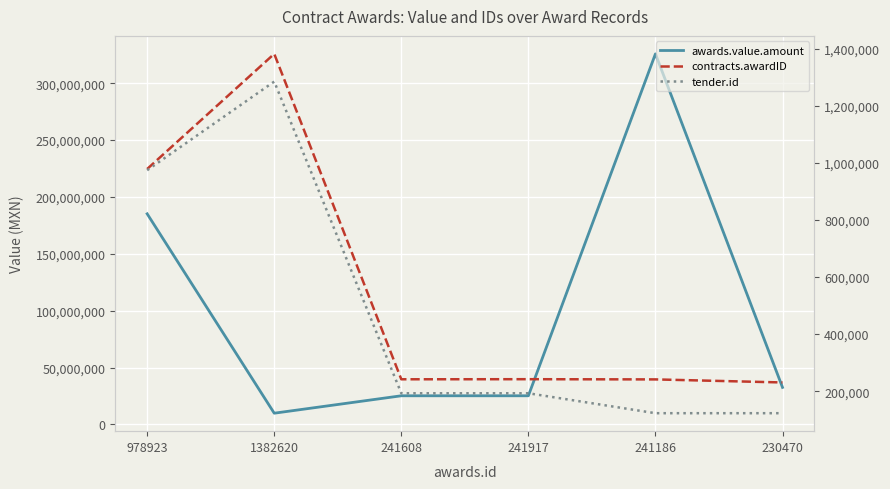

Rank the series at 241917 from lowest to highest value.

tender.id, contracts.awardID, awards.value.amount